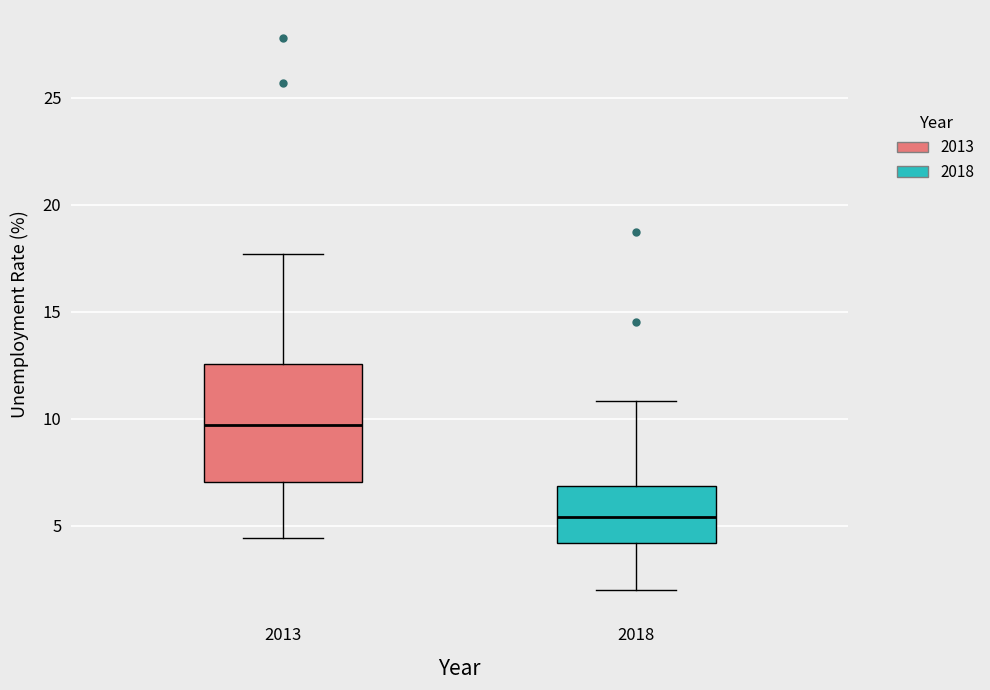

Reading left to right, transcribe this box plot: for each box, give where its median line is, the range the box spans, and where its two whiskers end, as read against the y-axis. The values are not printed on the chart, so give them approximately, as read against the axis.

2013: median 9.5, box 7.0 to 12.5, whiskers 4.5 to 17.5
2018: median 5.5, box 4.0 to 7.0, whiskers 2.0 to 11.0